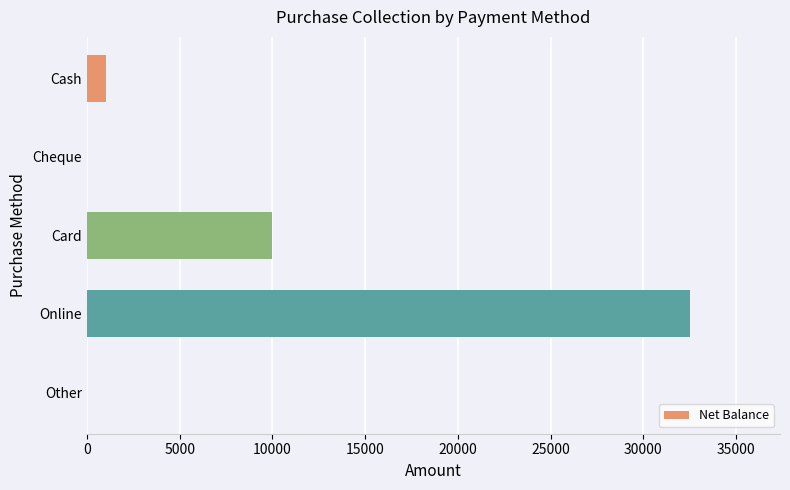

What is the sum of the values at Cash and Card?

11001